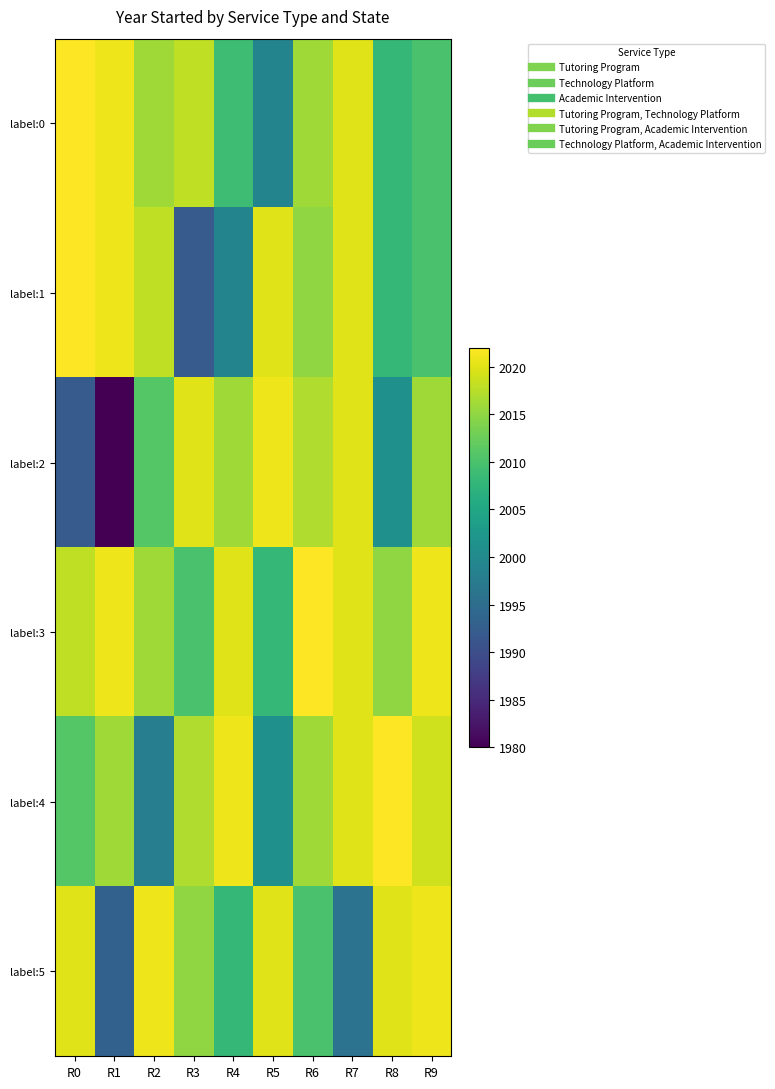

What is the spread (max minus min) of values at R9?

11